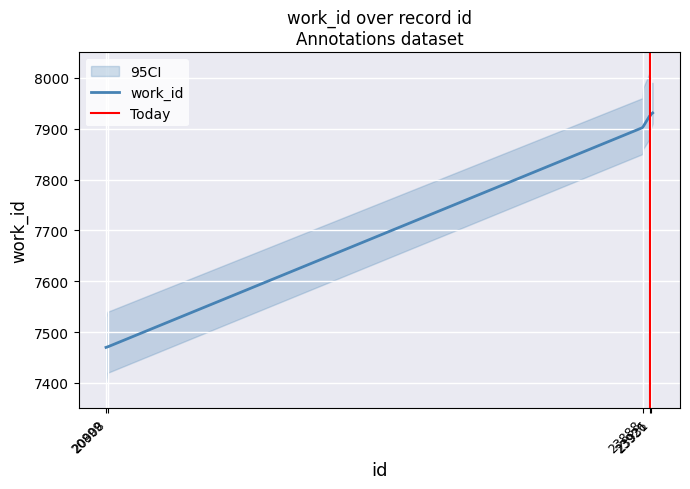

Reading right to left, extract all data points from this chart.

7931	7928	7926	7925	7925	7904	7902	7471	7471	7470